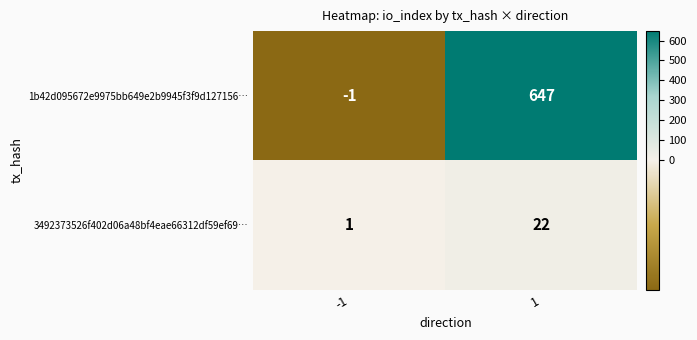

What is the difference between the 3492373526f402d06a48bf4eae66312df59ef69… values at 1 and -1?

21